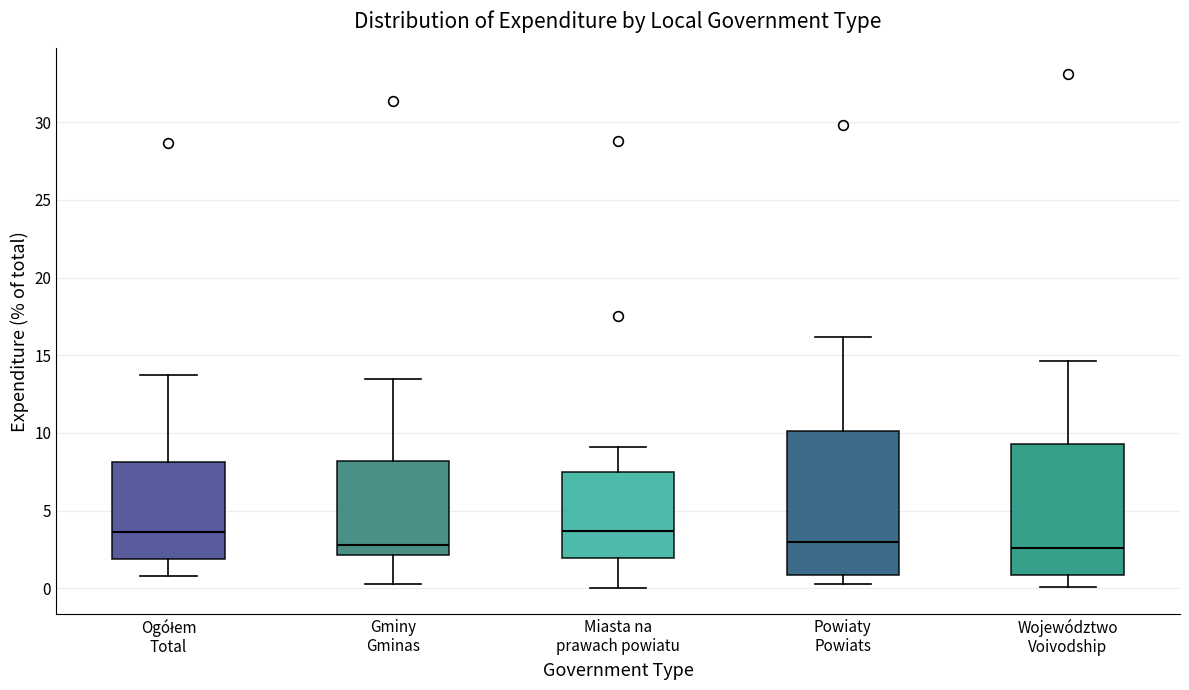

Where is the lower edge of the box for Gminy Gminas on the y-axis? The values are not printed on the chart, so give them approximately, as read against the axis.

2.0